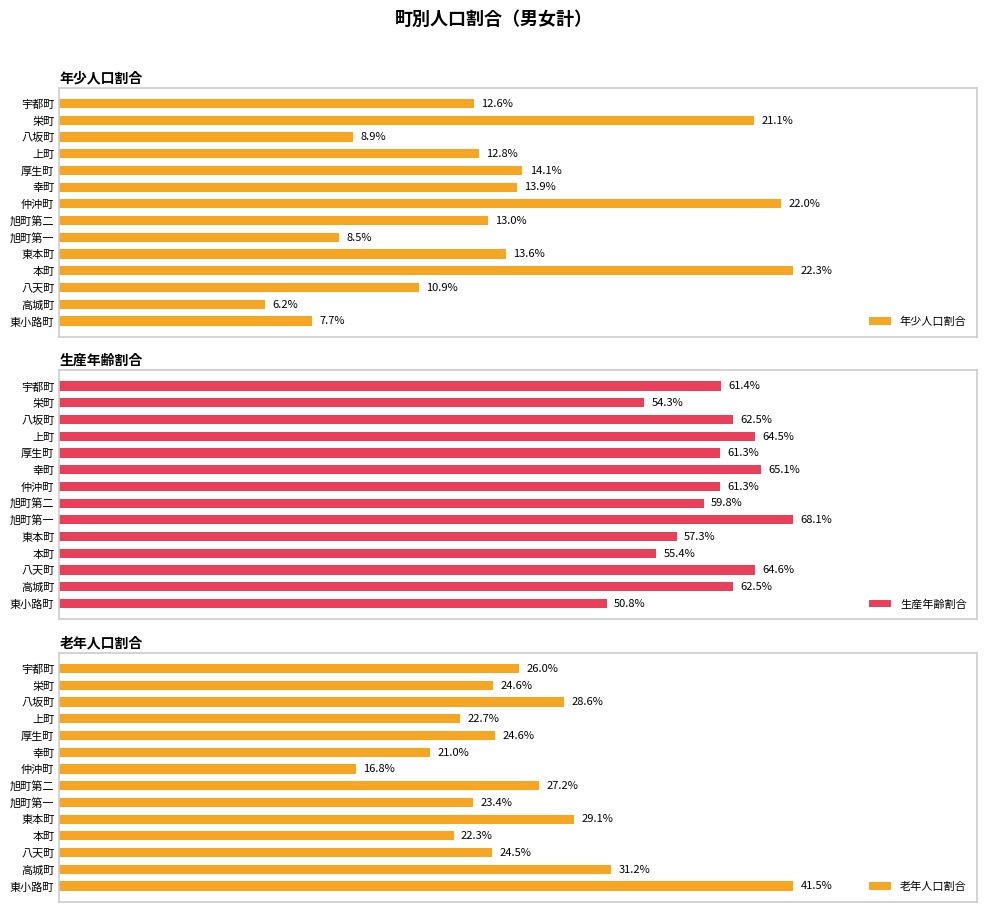

How many bars are there in total?

42